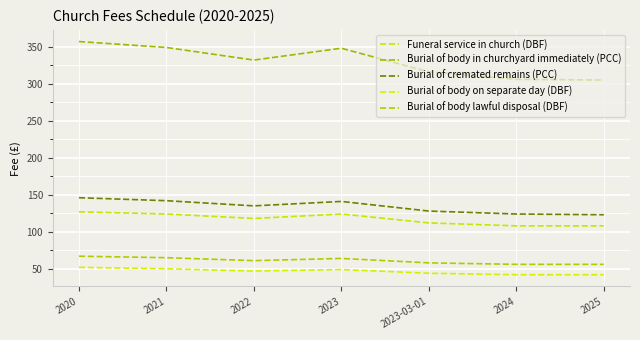

What is the value of the Burial of cremated remains (PCC) point at the 7th from the left?

123